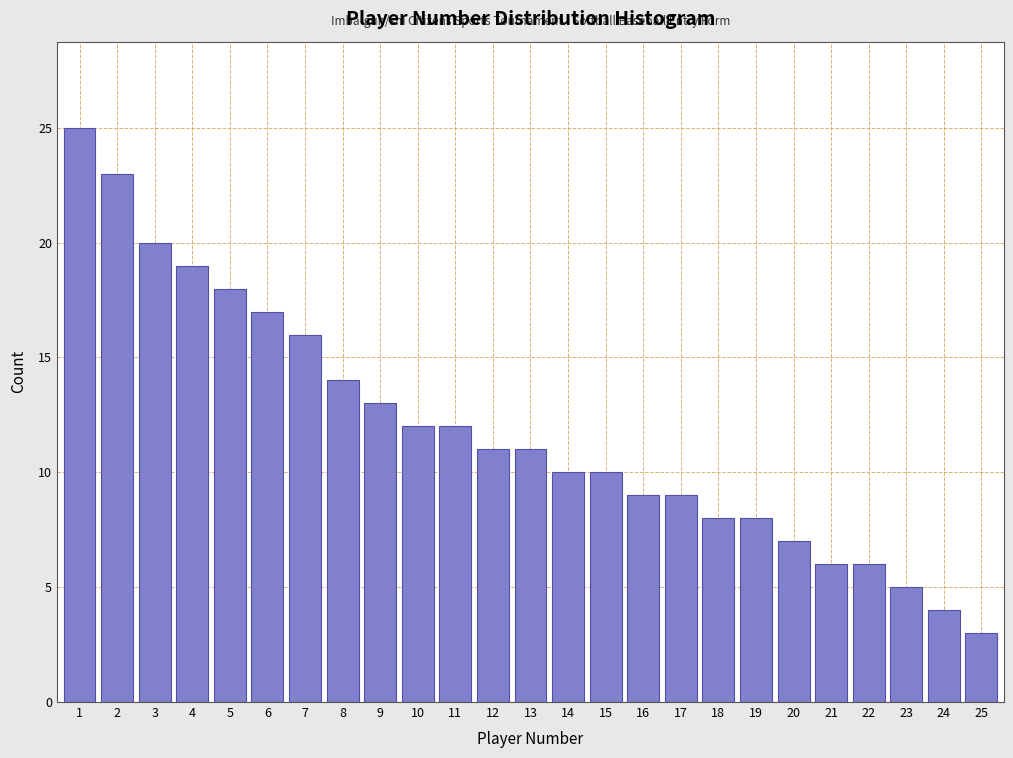

Reading right to left, what are all the values shown in this chart?

3	4	5	6	6	7	8	8	9	9	10	10	11	11	12	12	13	14	16	17	18	19	20	23	25